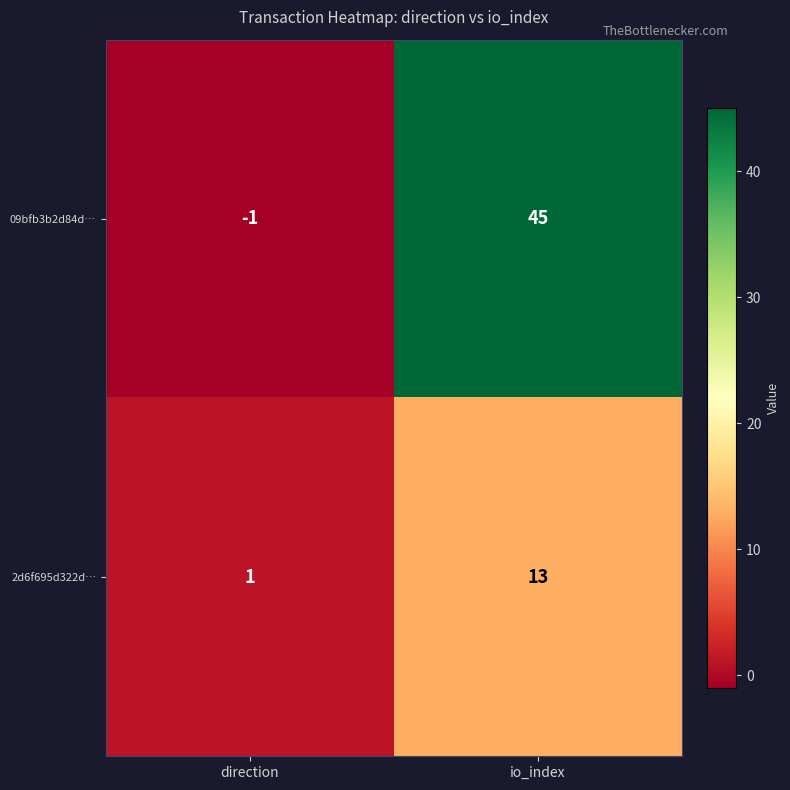

The value of 09bfb3b2d84d… at direction is -2. True or false?

False